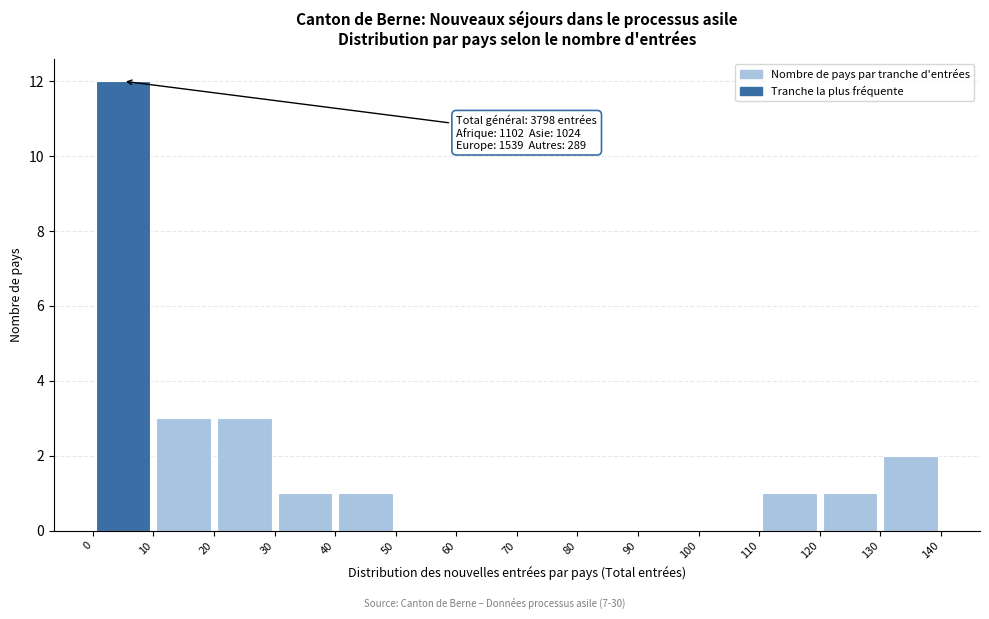

Which range on the x-axis has the tallest bar?

0 to 10